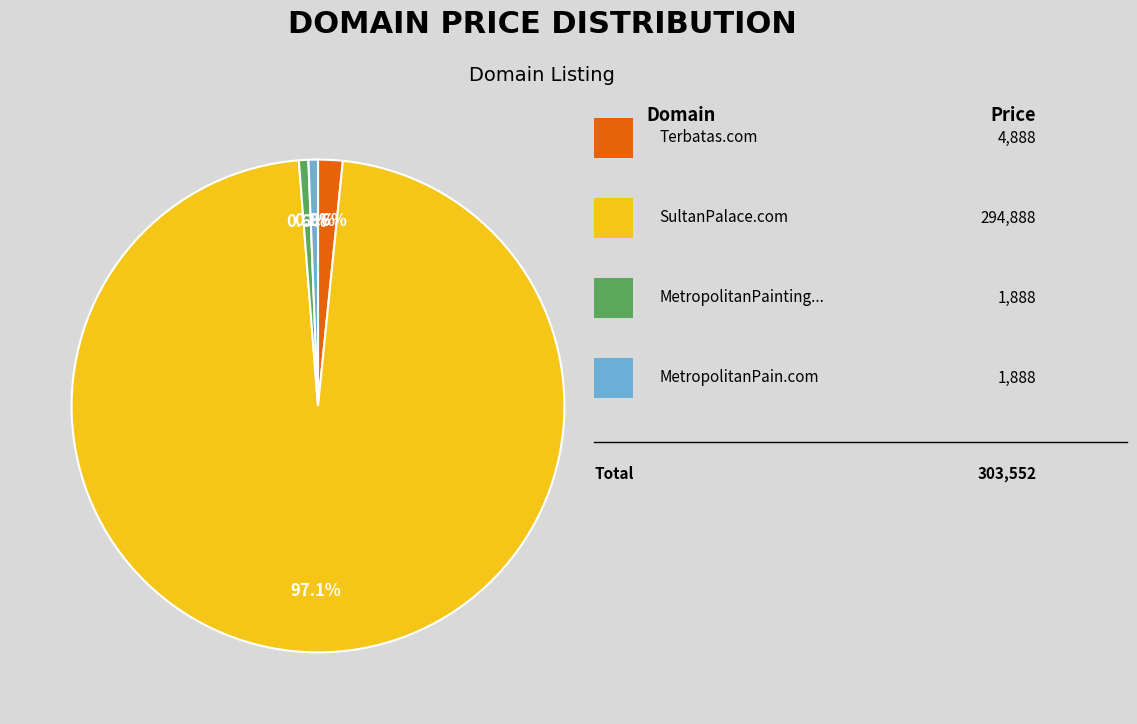

How many segments does this pie chart have?

4